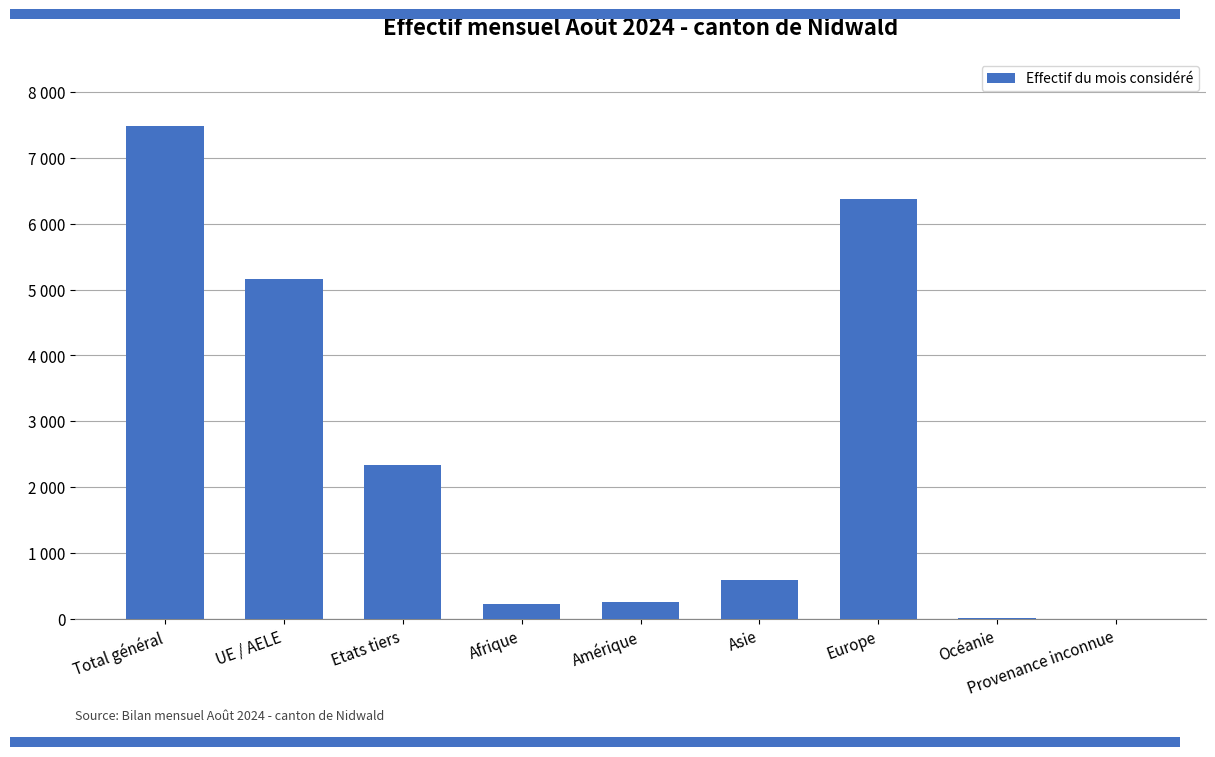

How many bars are there in total?

9